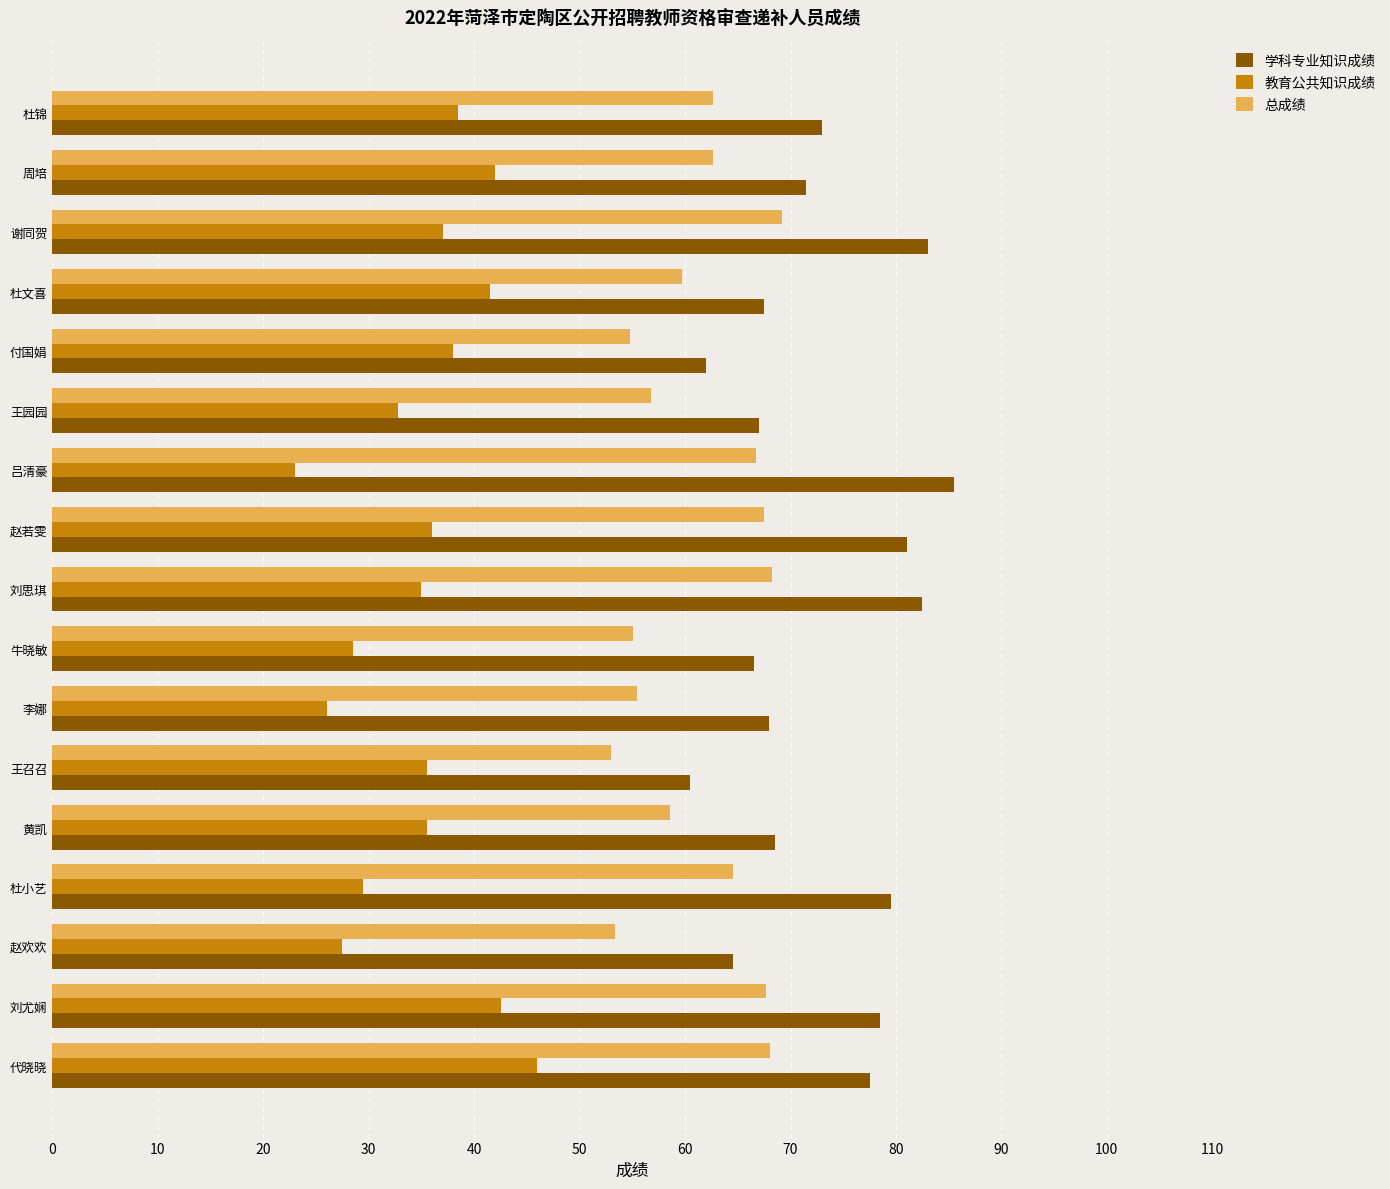

Rank the series at 付国娟 from lowest to highest value.

教育公共知识成绩, 总成绩, 学科专业知识成绩